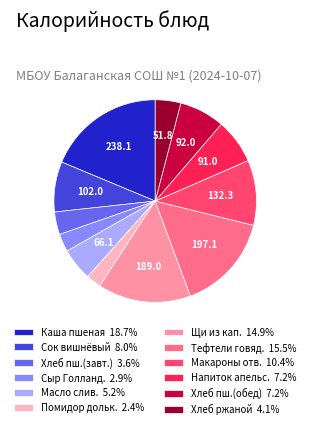

What is the ratio of the value at Щи из кап. 14.9% to the value at Хлеб пш.(обед) 7.2%?

2.1